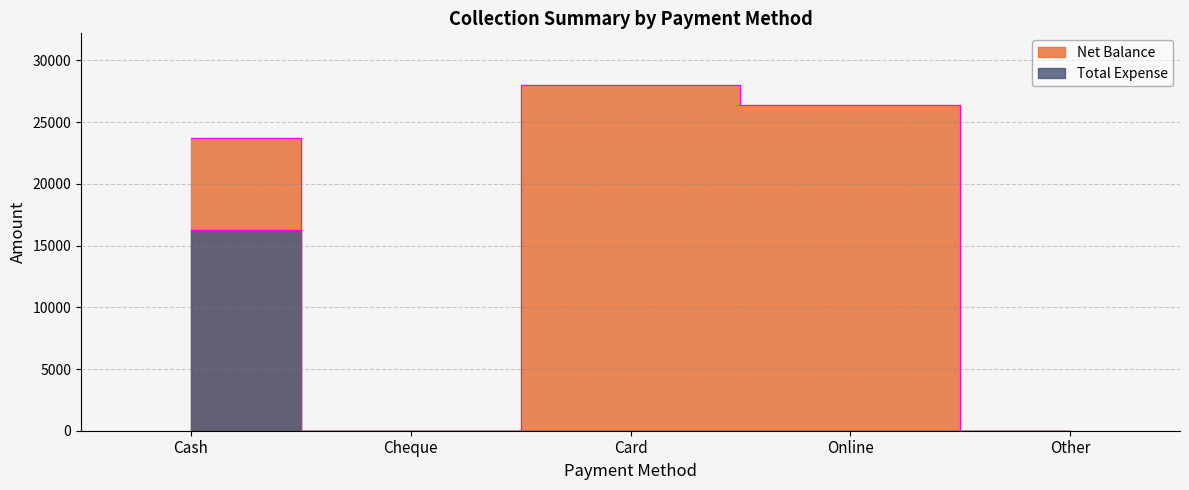

Which category has the lowest value in the Net Balance series?

Cheque